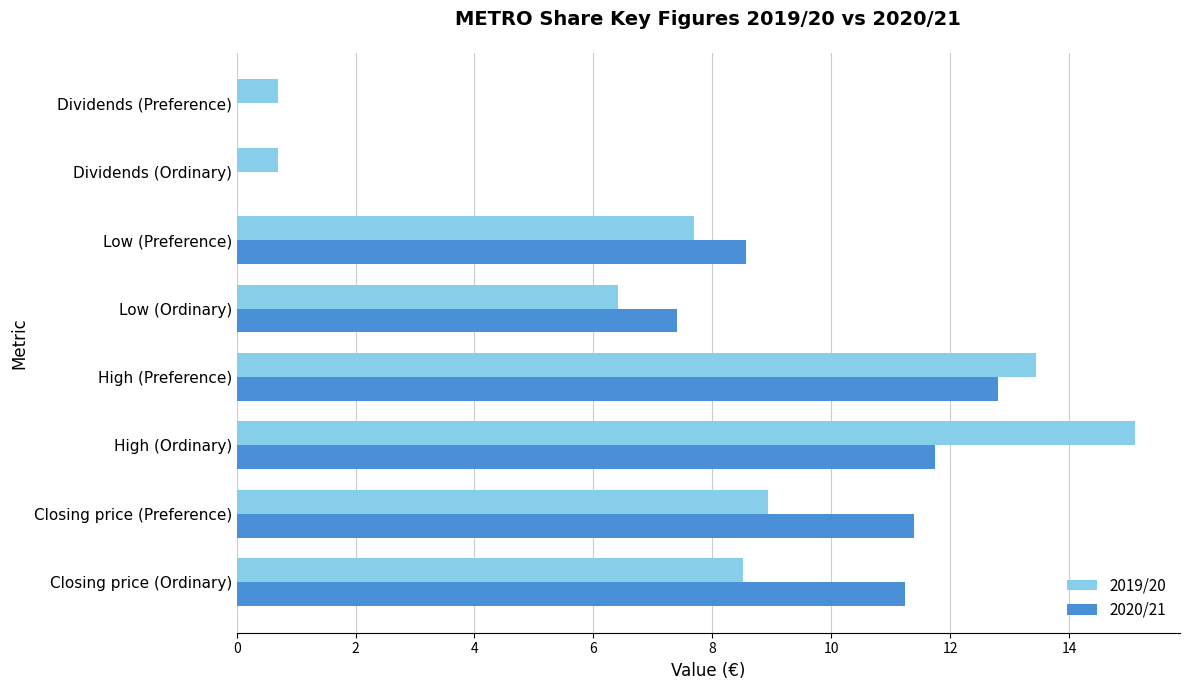

What is the total value across all series at Dividends (Ordinary)?

0.7